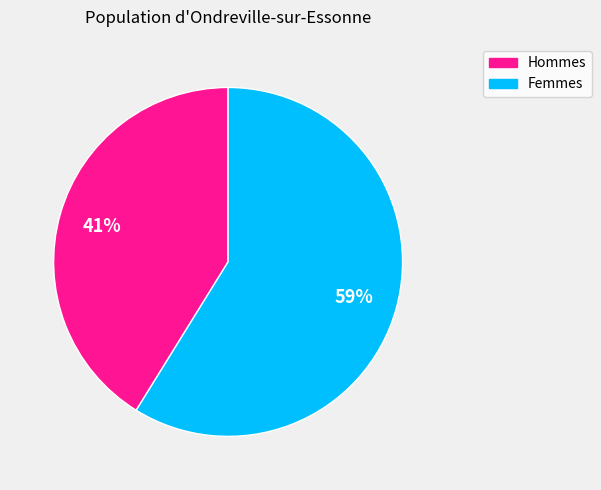

Is there a majority slice in this chart?

Yes